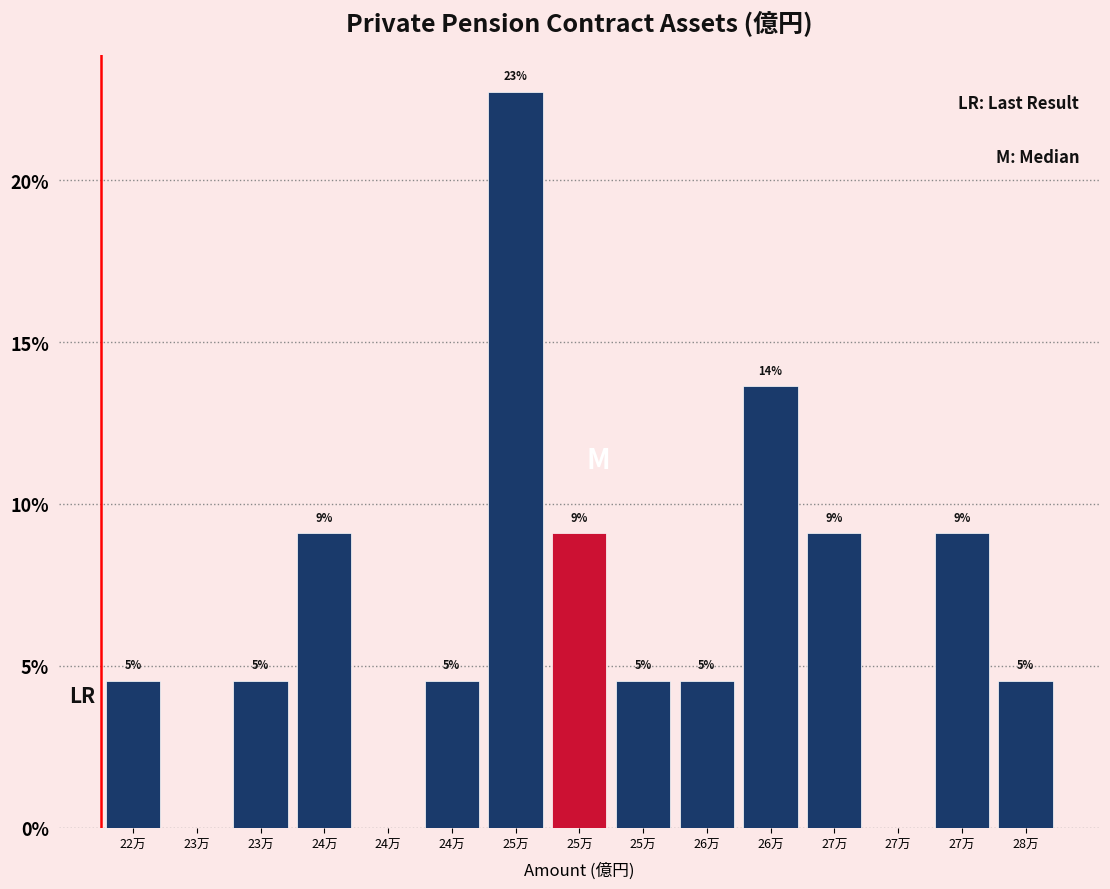

Are the bars horizontal?

No